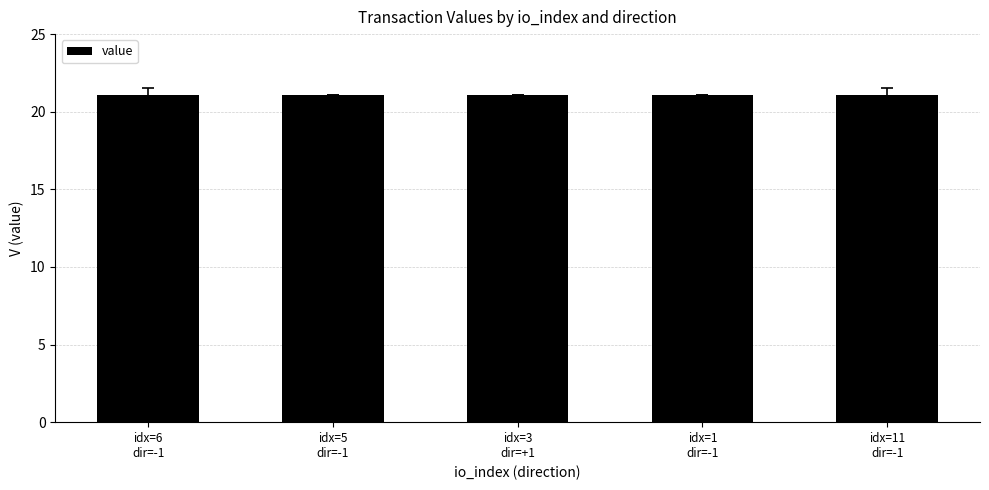

What is the value of the 3rd bar from the left?

21.1